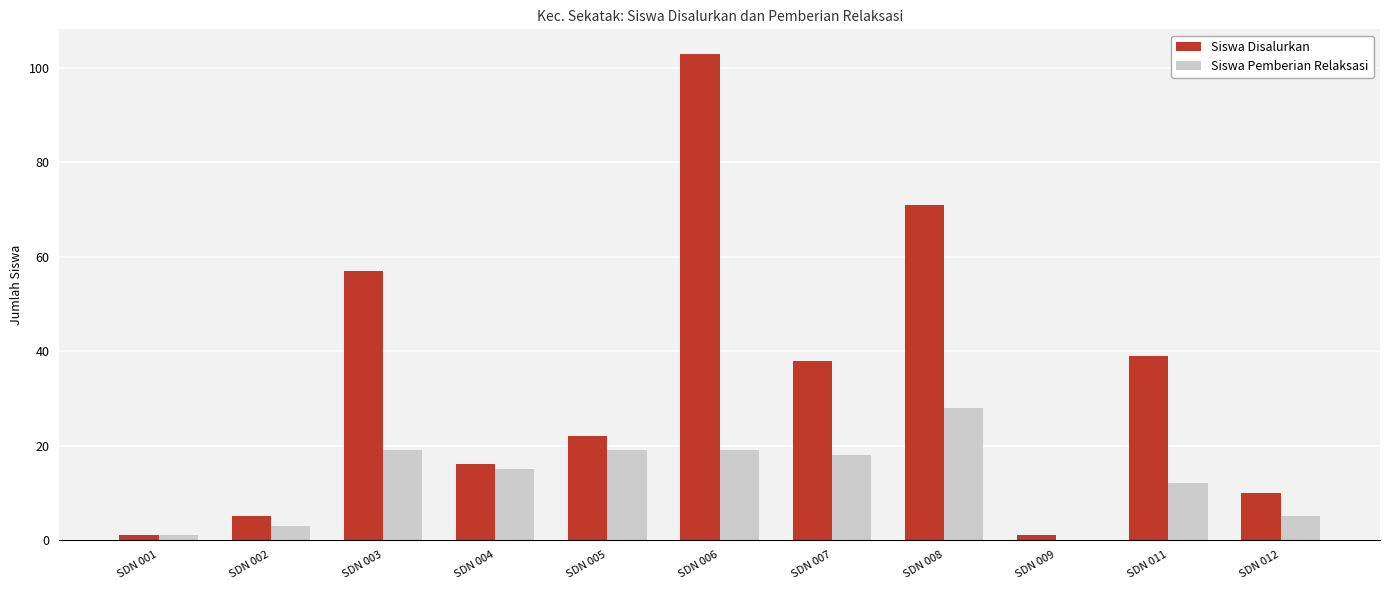

Which category has the highest value in the Siswa Pemberian Relaksasi series?

SDN 008